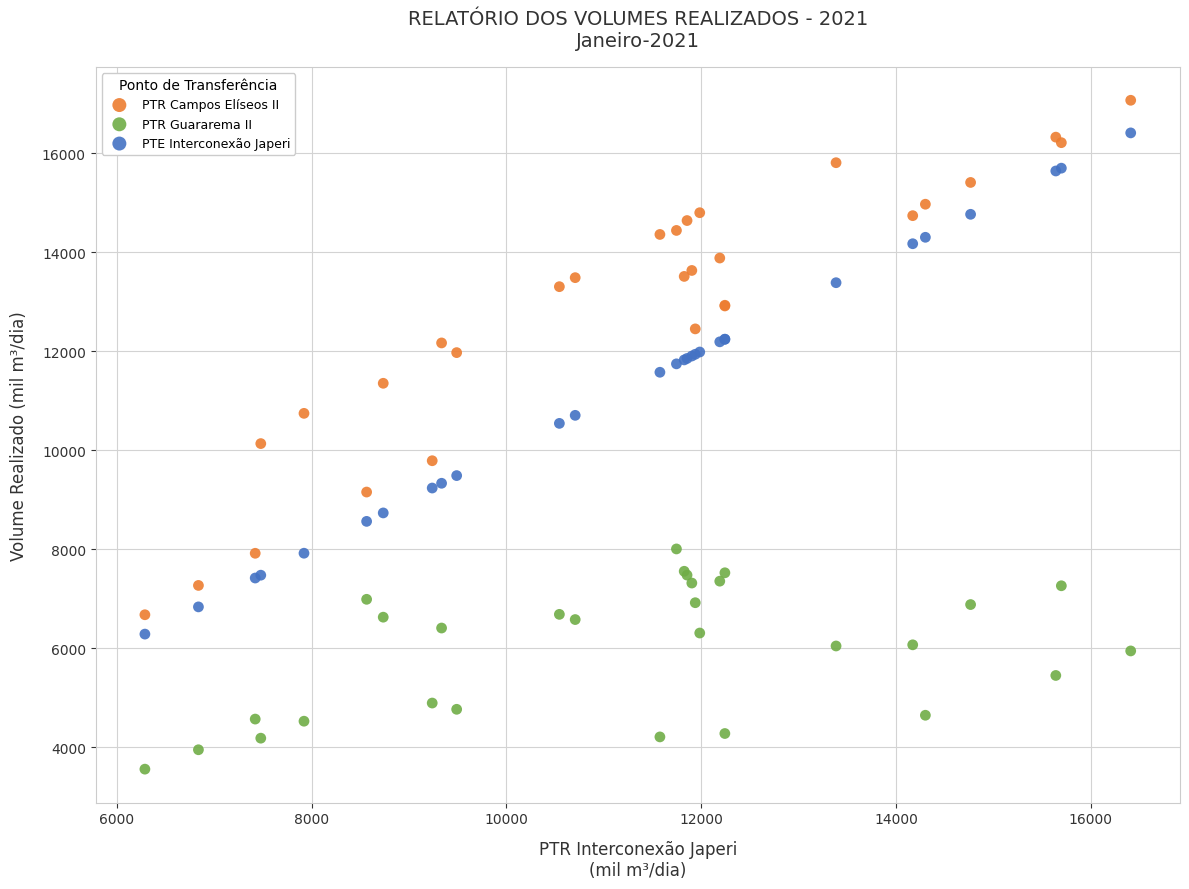

What is the X range (max minus min) for the scatter plot?

10121.3